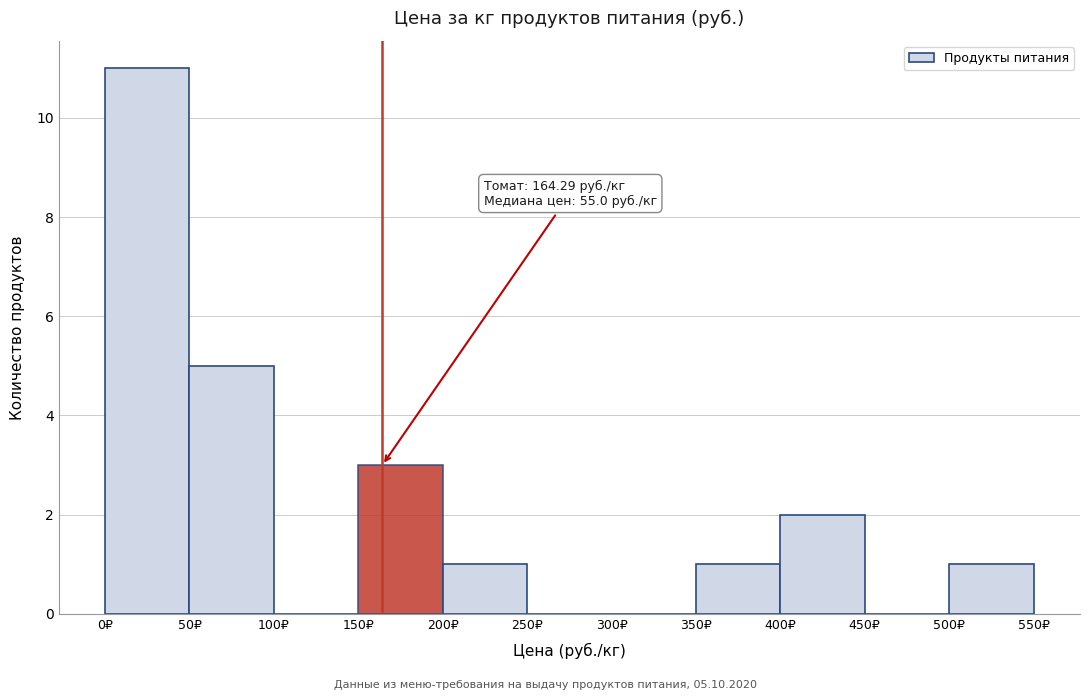

Which range on the x-axis has the tallest bar?

0 to 50